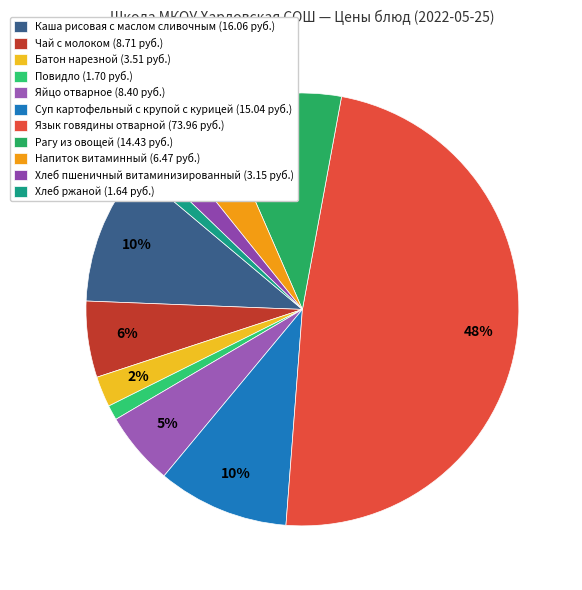

The Повидло slice represents 8% of the pie. True or false?

False